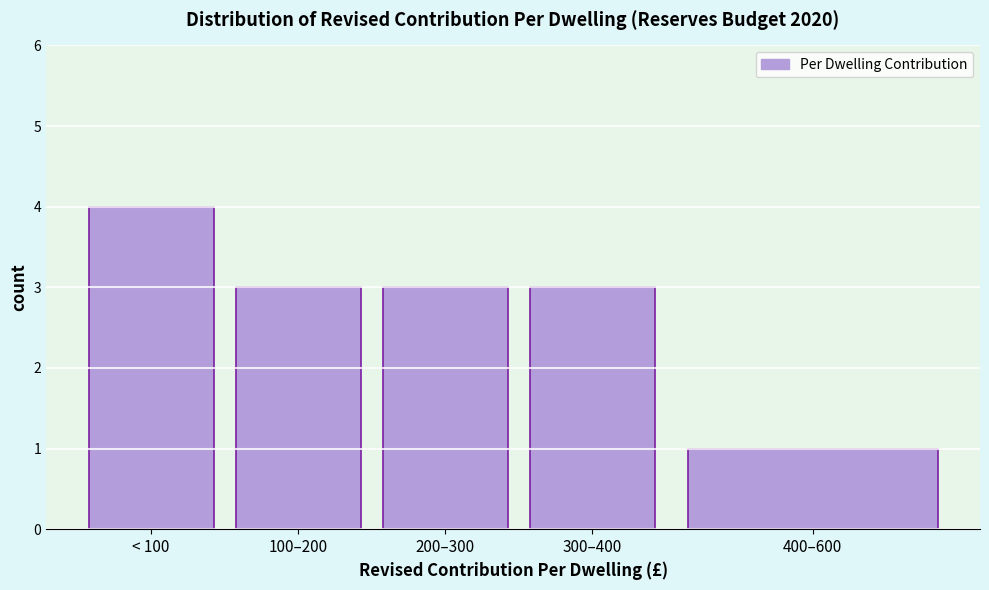

Reading left to right, list all the values displayed in this chart.

< 100=4	100–200=3	200–300=3	300–400=3	400–600=1